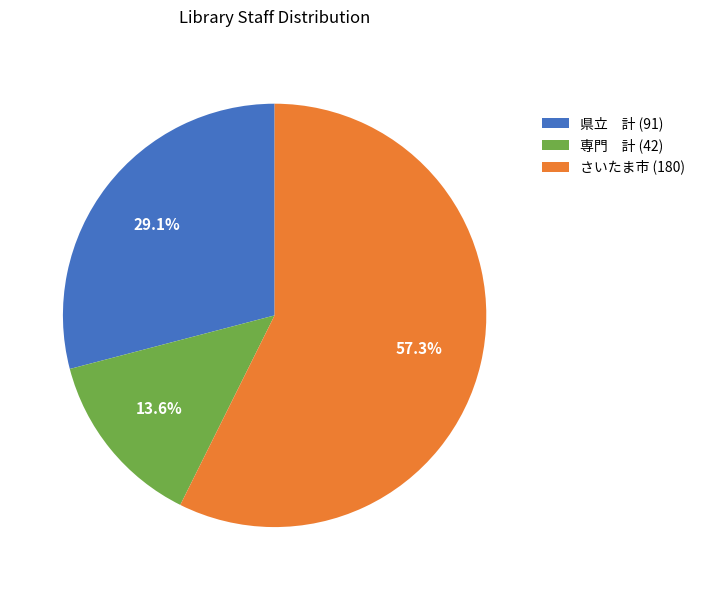

Combined, do 県立 計 (91) and 専門 計 (42) account for over 50%?

No